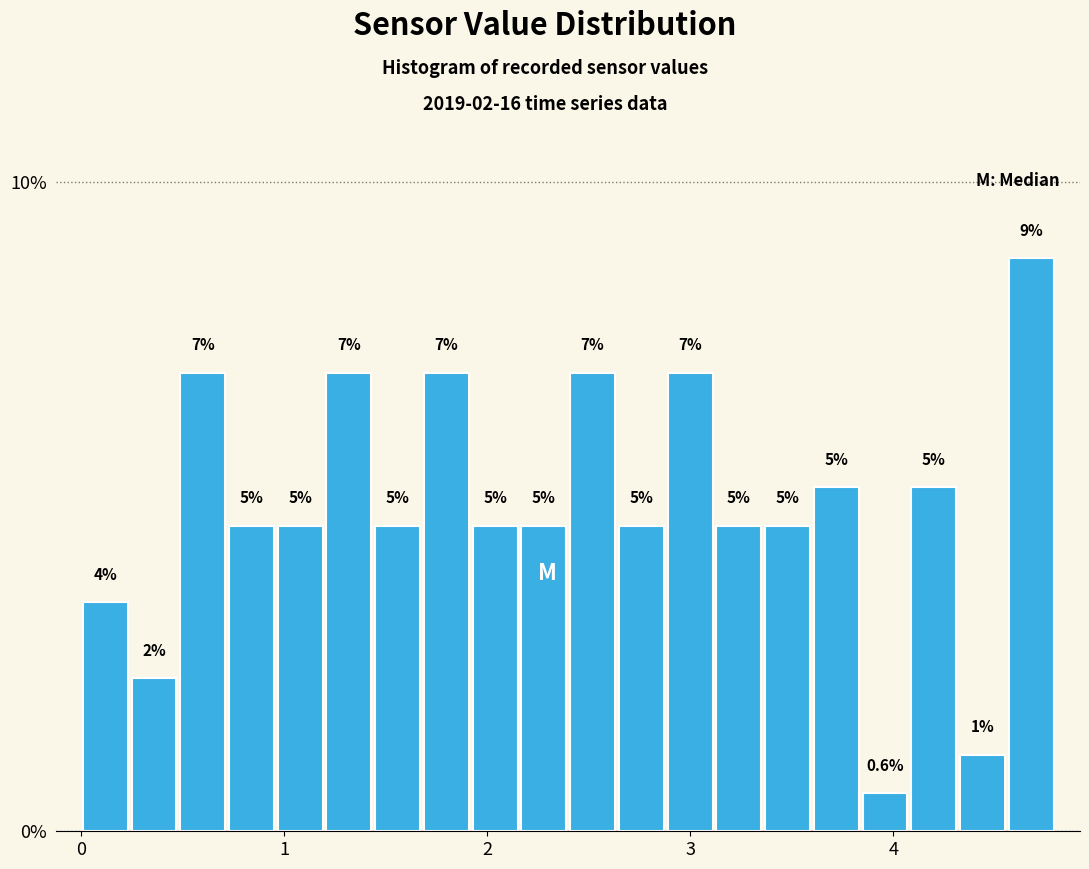

Around what value on the x-axis is the tallest bar? Give the approximate position of its centre, as read against the axis.

4.7